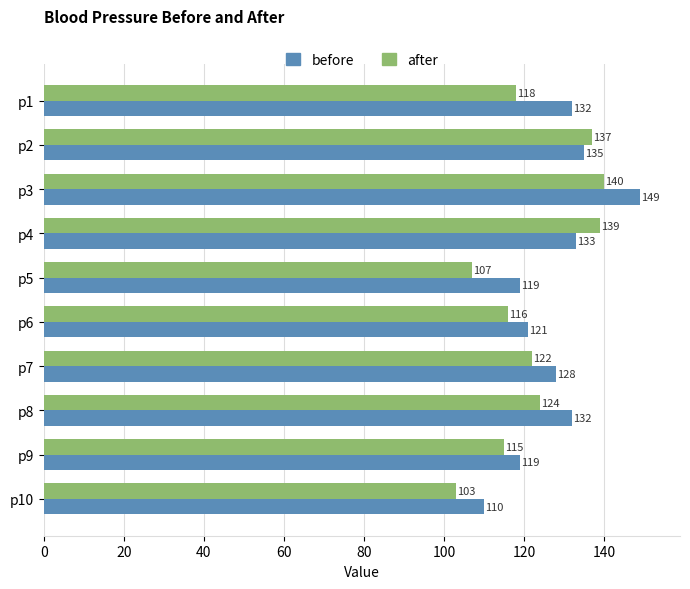

What is the difference between the maximum and minimum values in the after series?

37